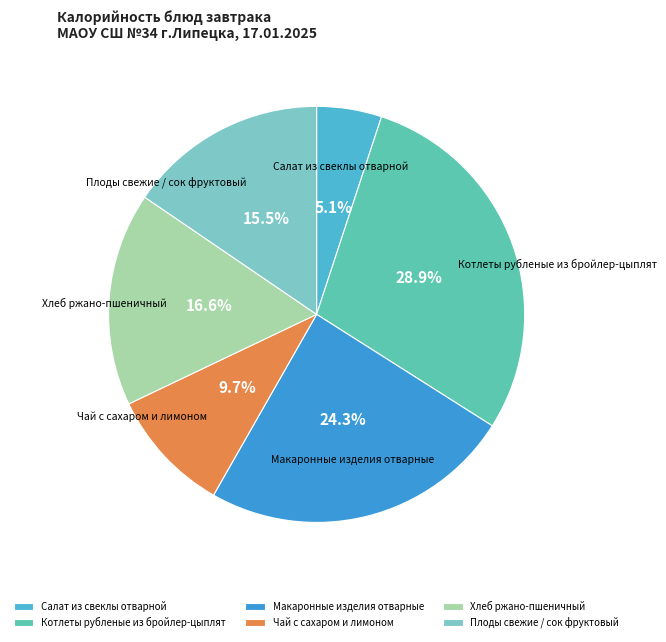

What is the ratio of the value at Плоды свежие / сок фруктовый to the value at Хлеб ржано-пшеничный?

0.9